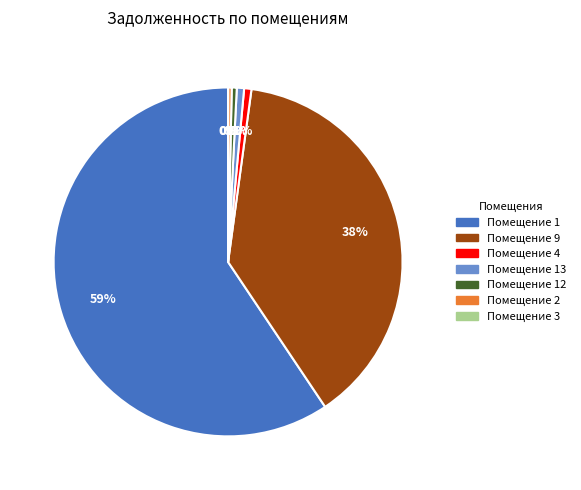

Is there any slice that represents more than half of the pie?

Yes